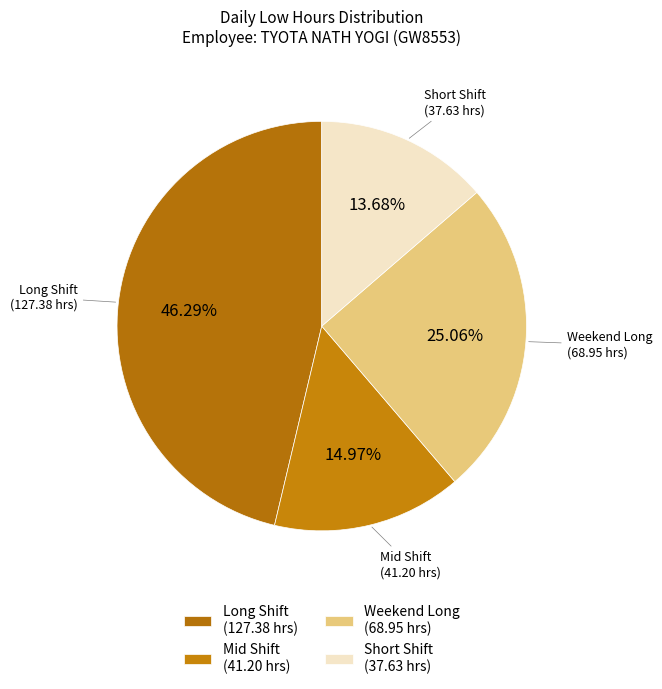

Does any single category account for the majority?

No